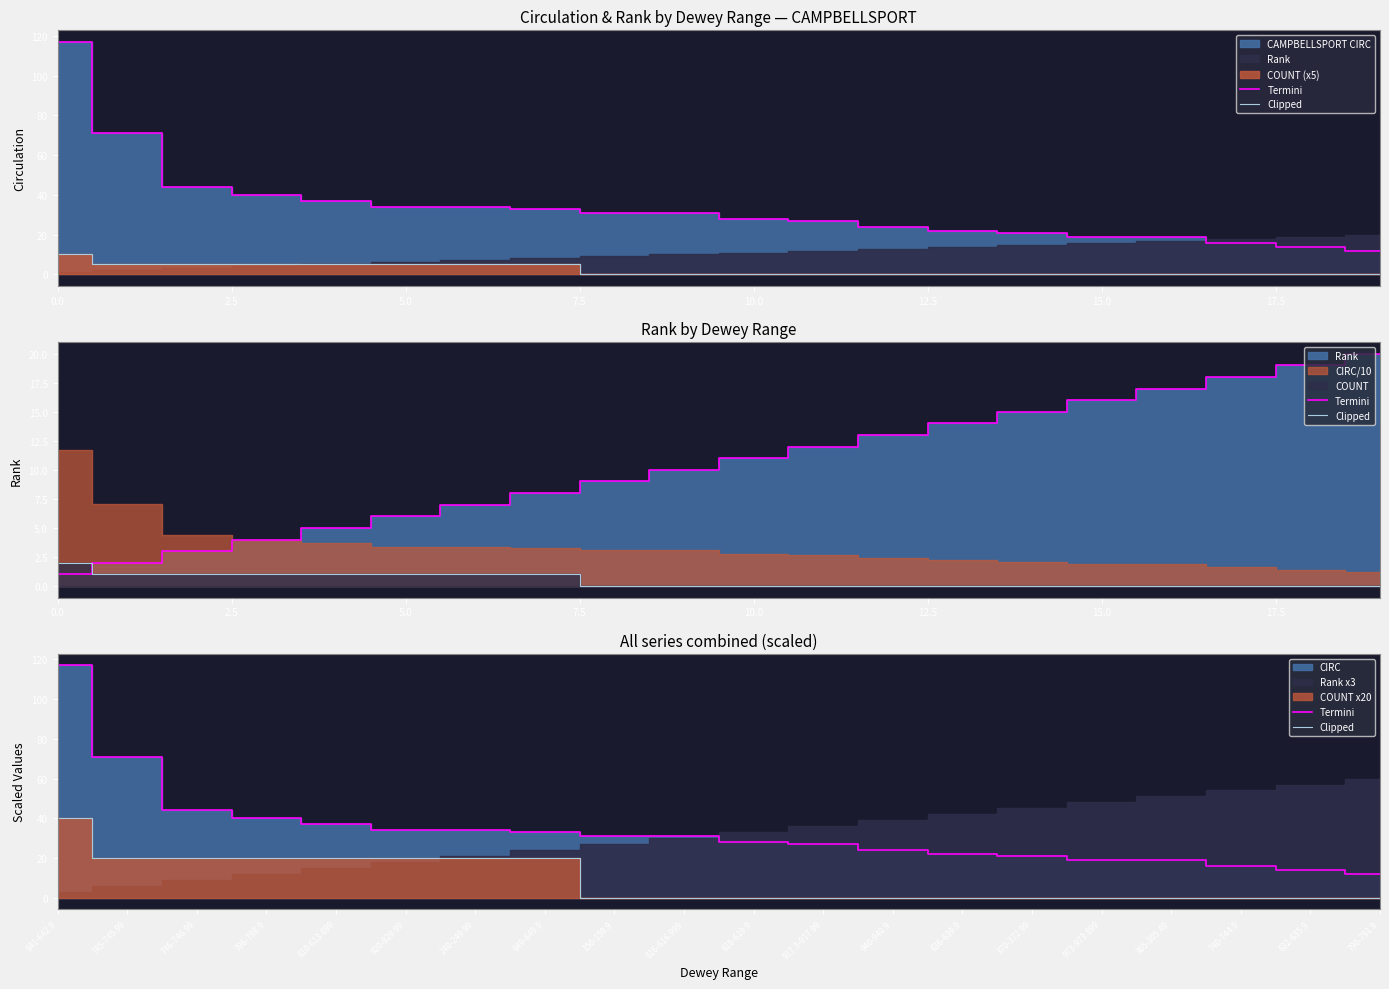

What is the lowest value of the Termini series?

12